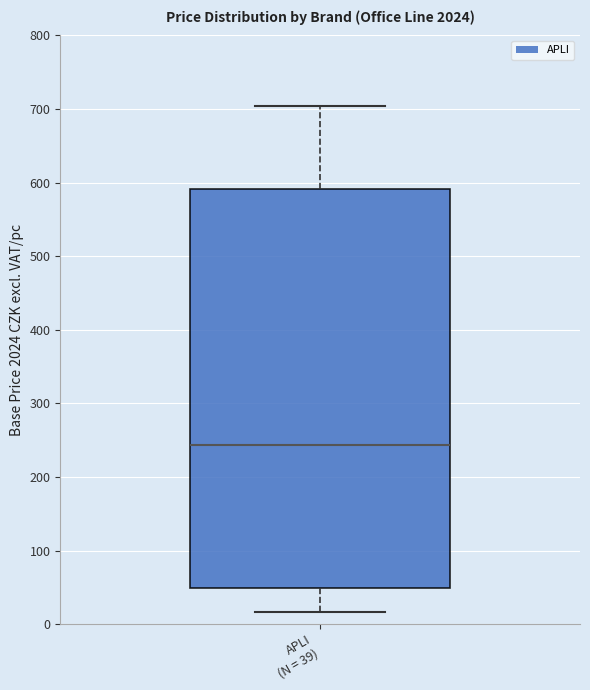

Where does the lower whisker of the box for APLI (N = 39) end on the y-axis? The values are not printed on the chart, so give them approximately, as read against the axis.

20